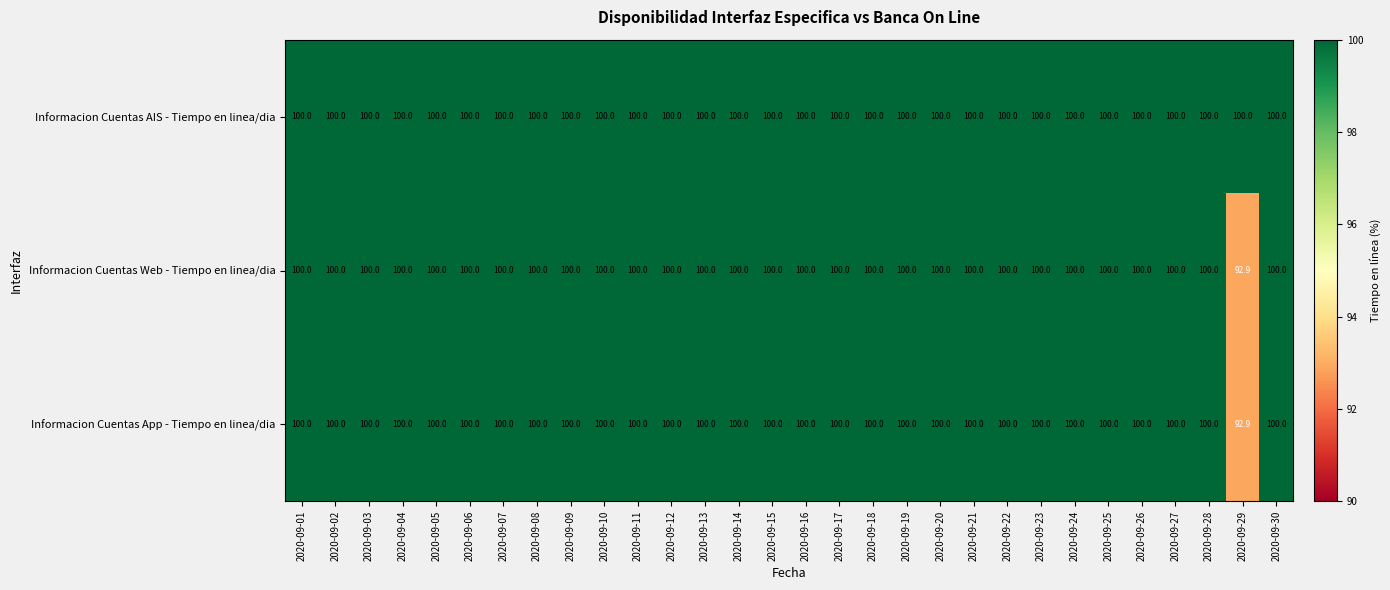

The Informacion Cuentas AIS - Tiempo en linea/dia series shows 147.6 at 2020-09-27. True or false?

False